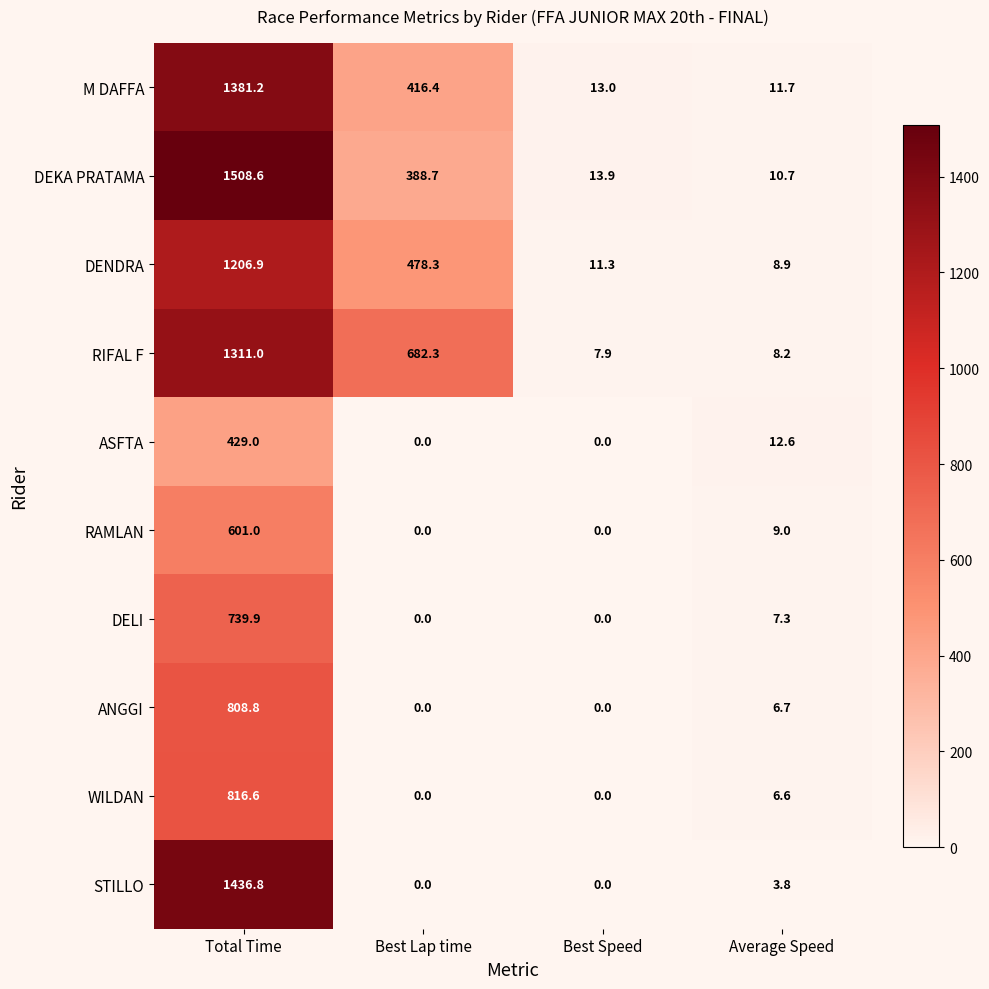

What is the difference between the DELI values at Best Lap time and Total Time?

739.9